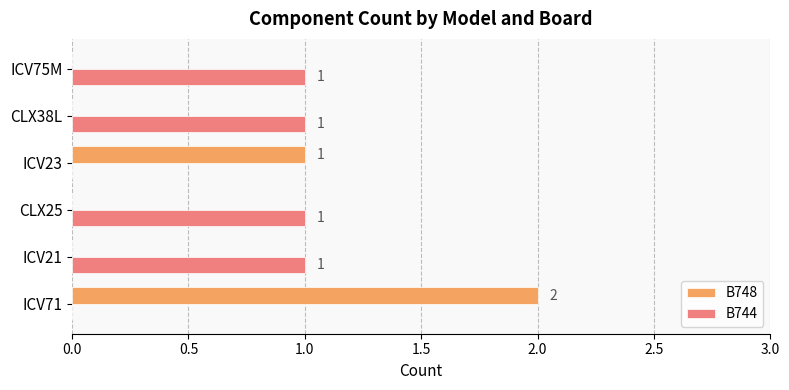

How many values in B744 are above zero?

4